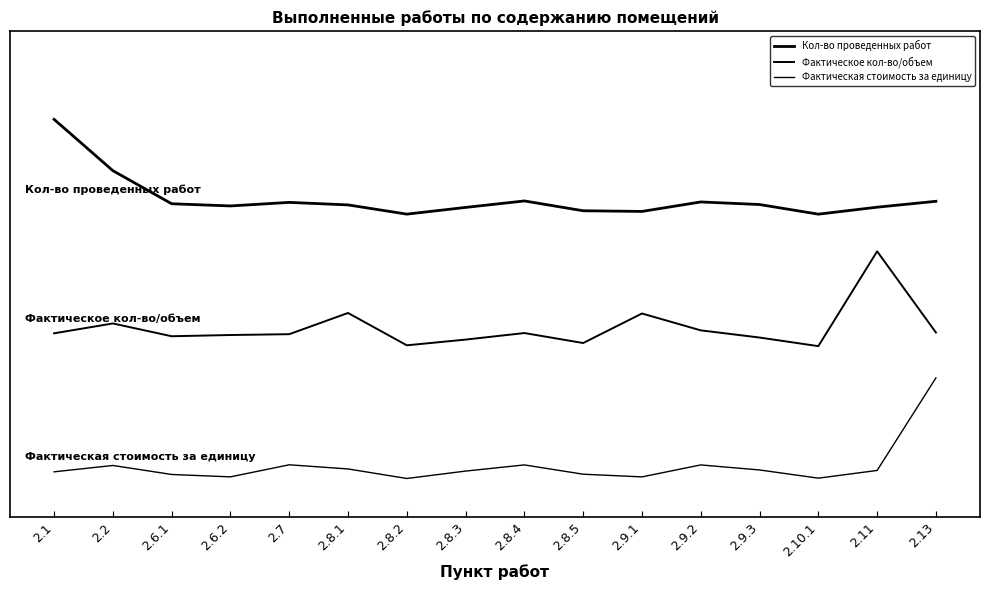

Where is the first local maximum for Кол-во проведенных работ?

2.7